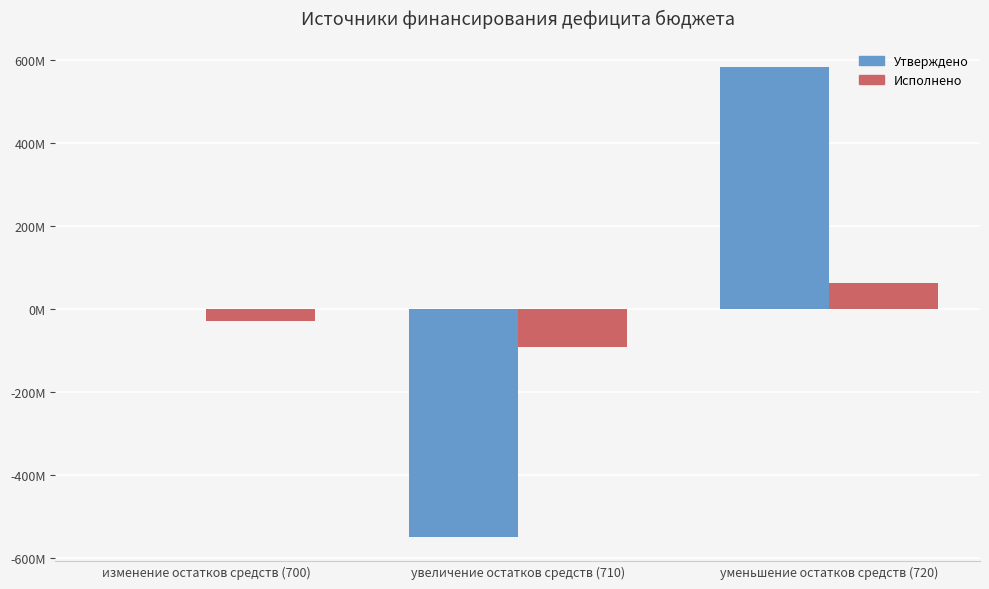

The value of Исполнено at увеличение остатков средств (710) is -92355854.8. True or false?

True